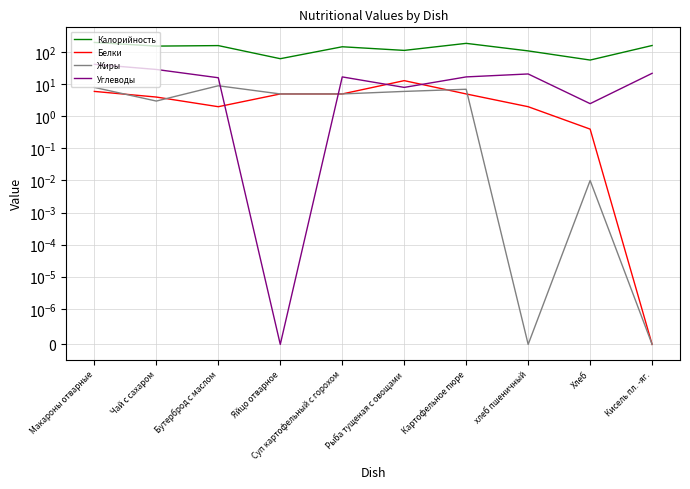

Where is Калорийность nearest to the value 129?

Рыба тущеная с овощами